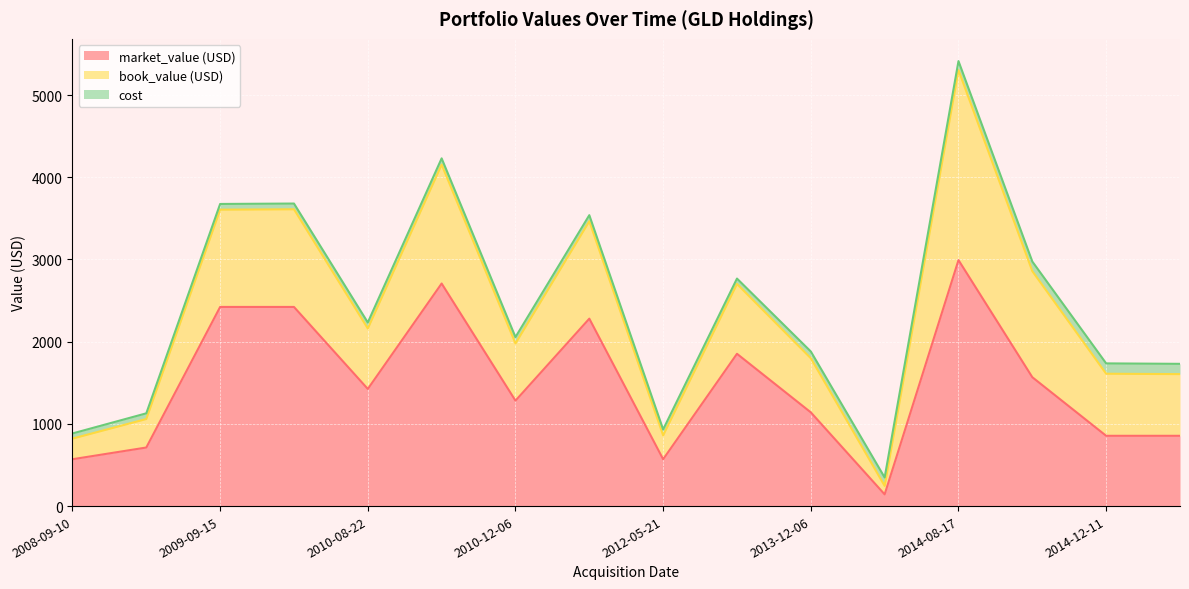

What is the lowest value of the book_value (USD) series?

102.8